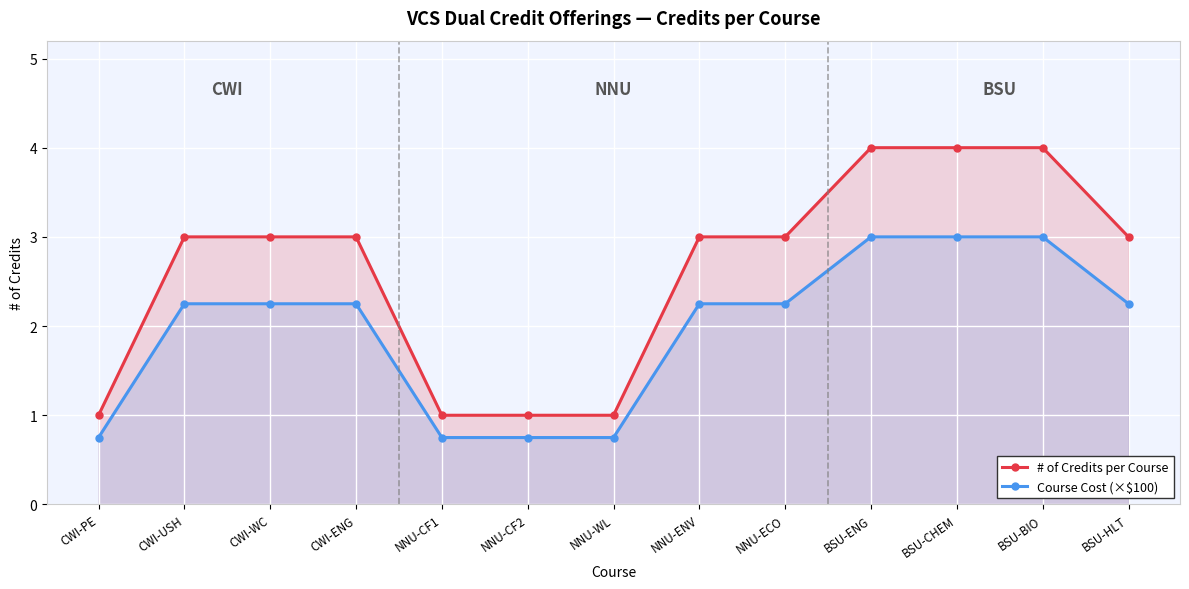

Count the number of categories in the chart.

13